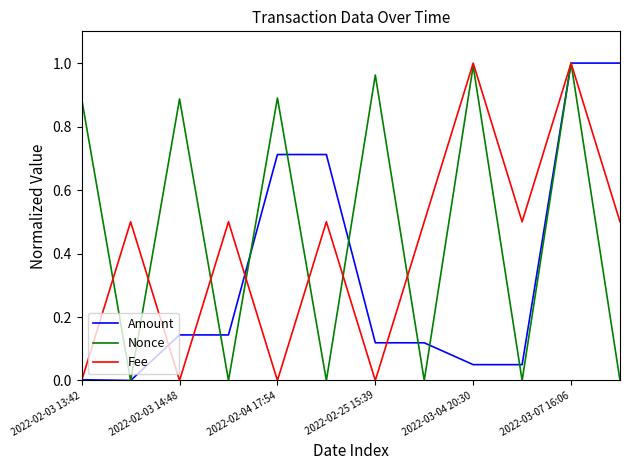

Rank the series by their average value, from highest to lowest.

Nonce, Fee, Amount